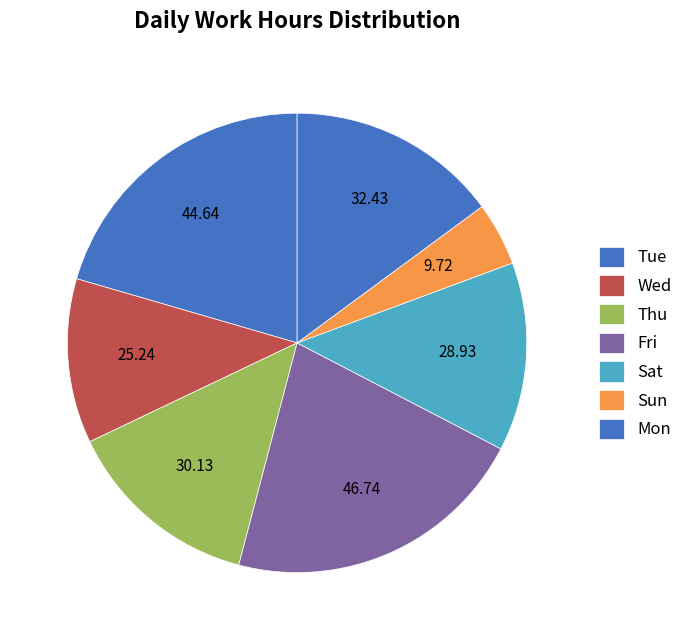

Count the number of slices in the pie.

7